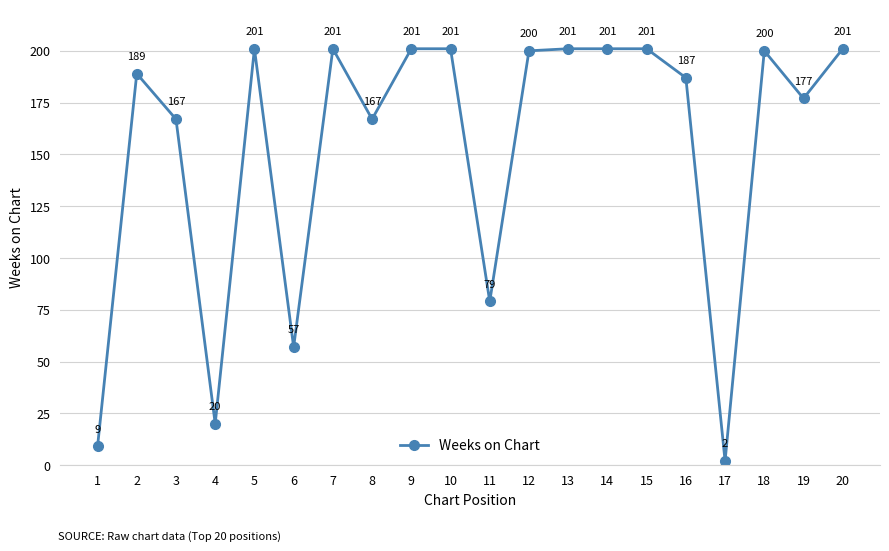

How many distinct data groups are displayed?

1